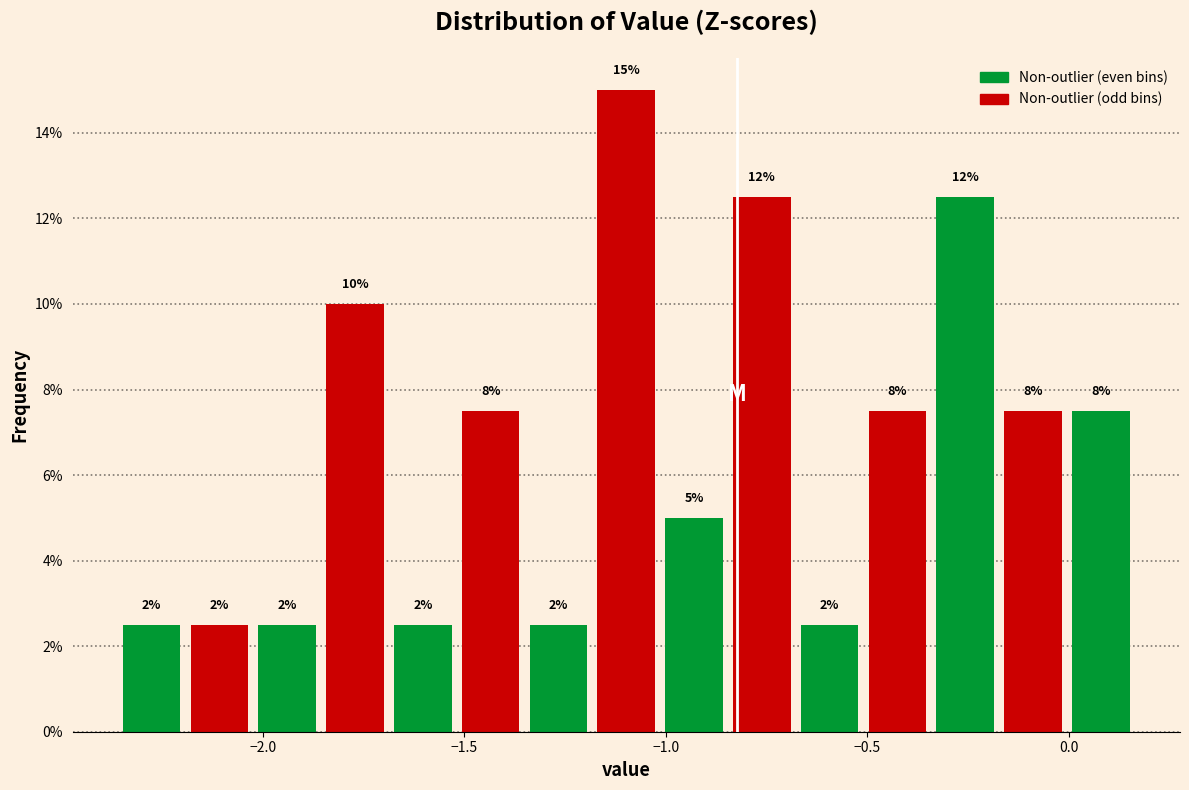

Around what value on the x-axis is the tallest bar? Give the approximate position of its centre, as read against the axis.

-1.10